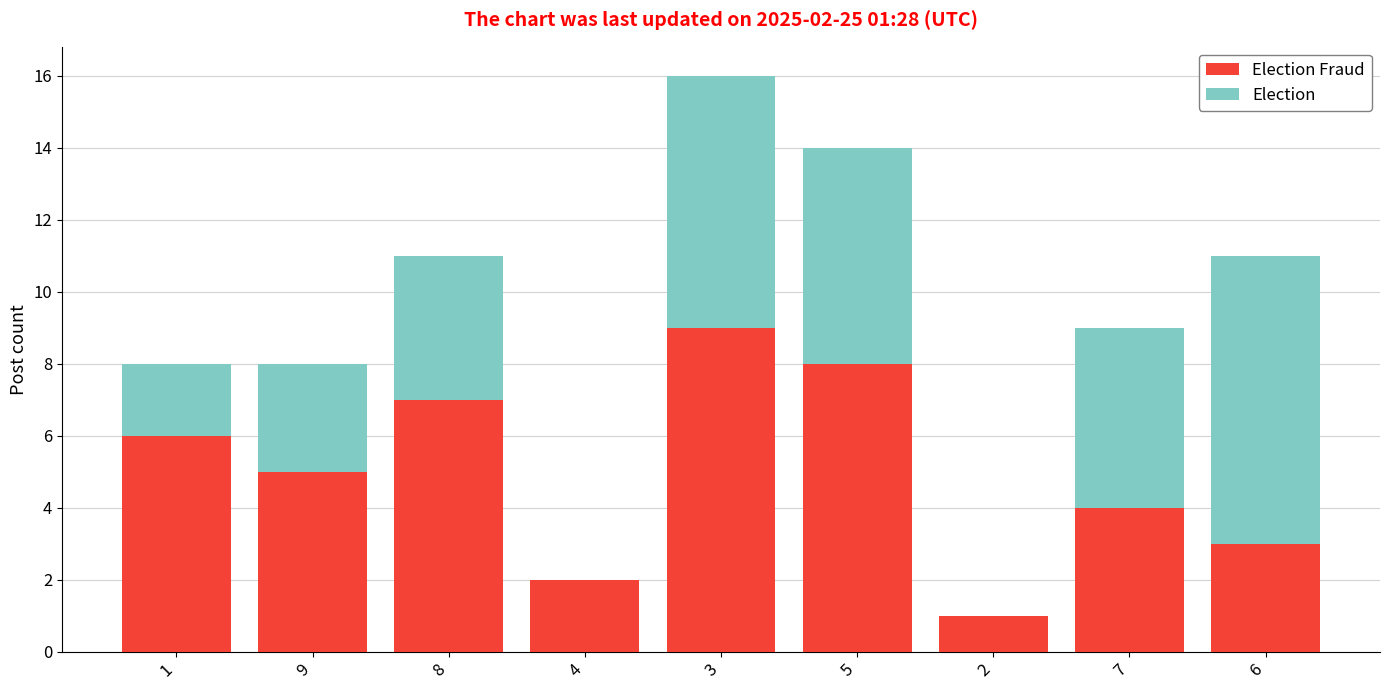

At which category is the sum across all series the highest?

3